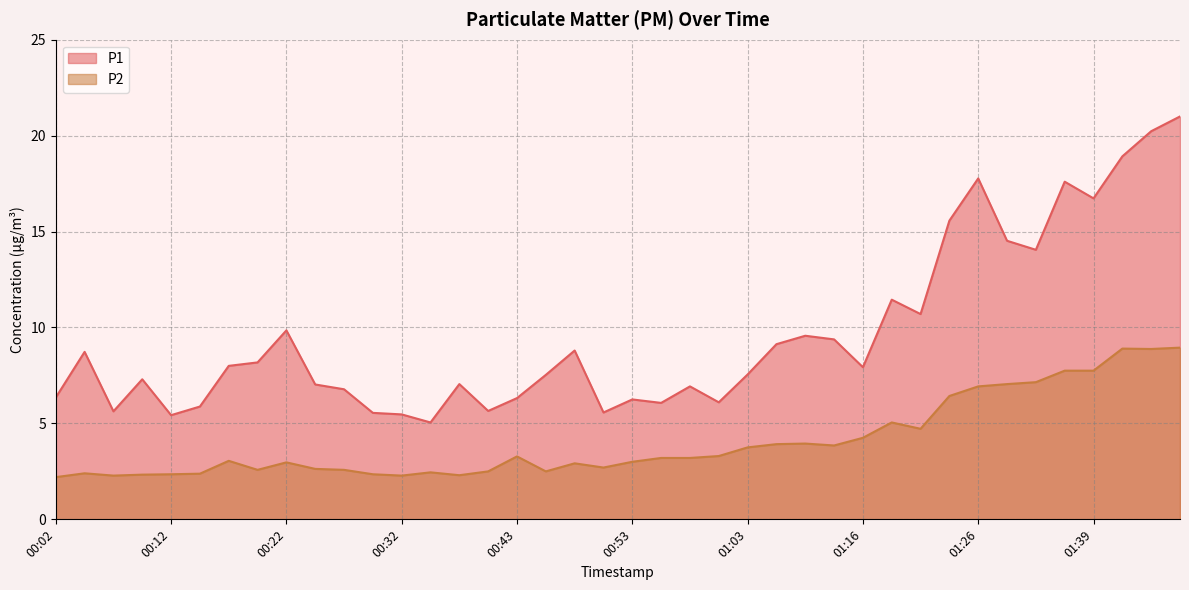

How many interior local peaks does the P2 series have?

9